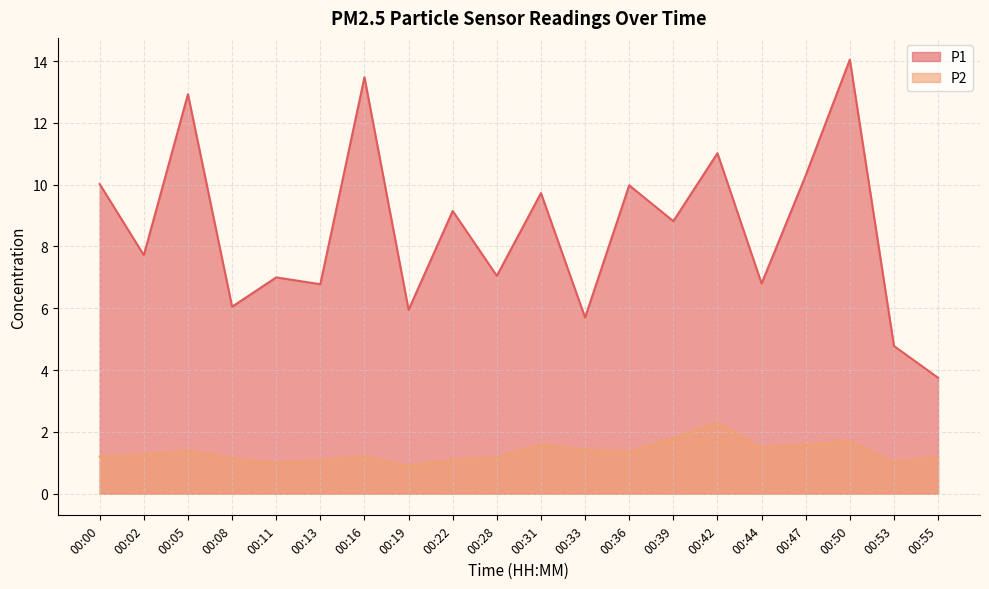

True or false: P2 has more than 0 interior local peaks.

True